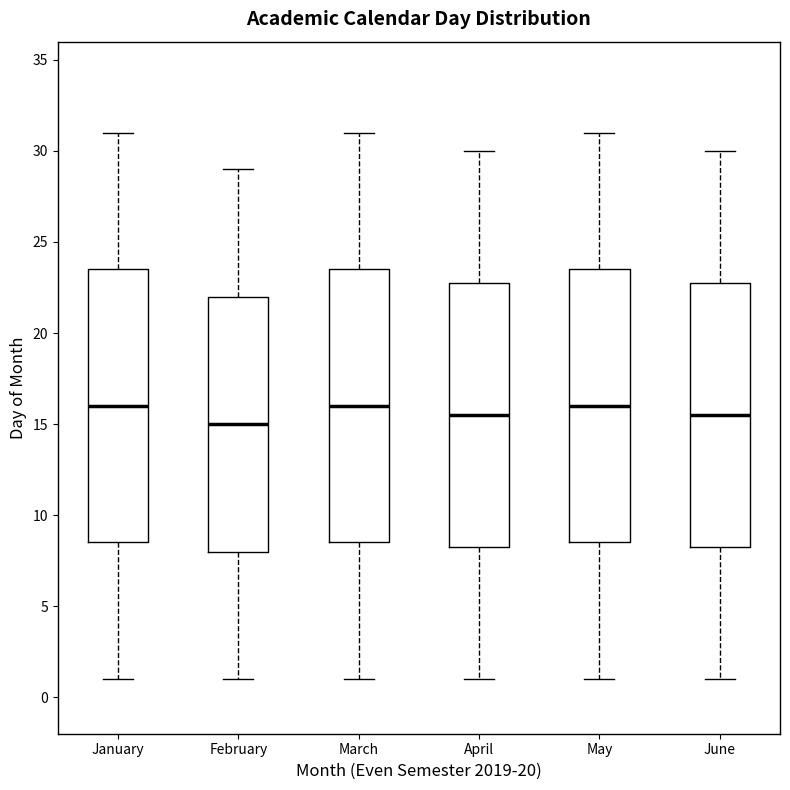

Reading left to right, transcribe this box plot: for each box, give where its median line is, the range the box spans, and where its two whiskers end, as read against the y-axis. The values are not printed on the chart, so give them approximately, as read against the axis.

January: median 16.0, box 8.5 to 23.5, whiskers 1.0 to 31.0
February: median 15.0, box 8.0 to 22.0, whiskers 1.0 to 29.0
March: median 16.0, box 8.5 to 23.5, whiskers 1.0 to 31.0
April: median 15.5, box 8.5 to 23.0, whiskers 1.0 to 30.0
May: median 16.0, box 8.5 to 23.5, whiskers 1.0 to 31.0
June: median 15.5, box 8.5 to 23.0, whiskers 1.0 to 30.0